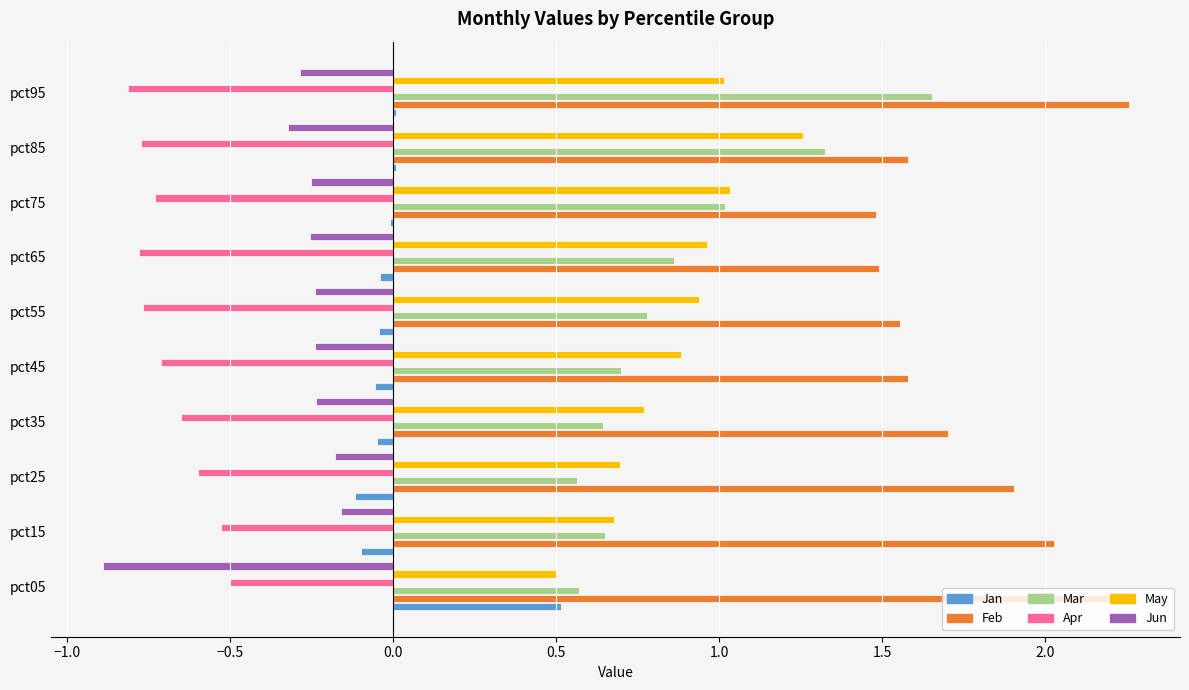

Which category has the highest value in the Jan series?

pct05